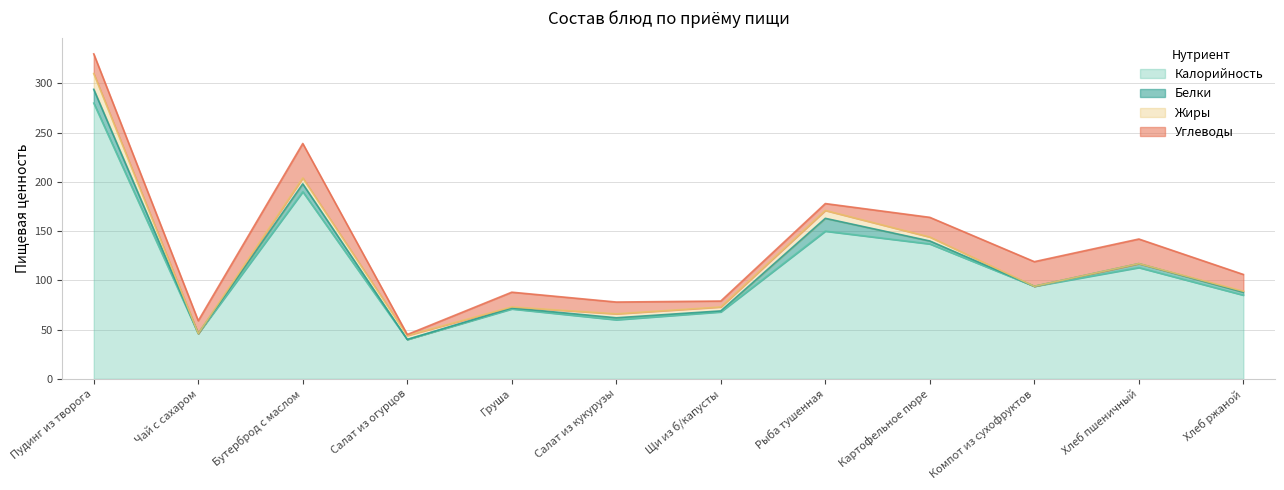

Reading right to left, what are all the values shown in this chart?

Калорийность: Хлеб ржаной=85	Хлеб пшеничный=113	Компот из сухофруктов=94	Картофельное пюре=137	Рыба тушенная=150	Щи из б/капусты=68	Салат из кукурузы=60	Груша=71	Салат из огурцов=40	Бутерброд с маслом=190	Чай с сахаром=46	Пудинг из творога=280
Белки: Хлеб ржаной=3	Хлеб пшеничный=4	Компот из сухофруктов=0	Картофельное пюре=3	Рыба тушенная=13	Щи из б/капусты=1	Салат из кукурузы=2	Груша=1	Салат из огурцов=0	Бутерброд с маслом=8	Чай с сахаром=0	Пудинг из творога=14
Жиры: Хлеб ржаной=1	Хлеб пшеничный=0	Компот из сухофруктов=0	Картофельное пюре=4	Рыба тушенная=8	Щи из б/капусты=4	Салат из кукурузы=4	Груша=1	Салат из огурцов=4	Бутерброд с маслом=6	Чай с сахаром=0	Пудинг из творога=16
Углеводы: Хлеб ржаной=17	Хлеб пшеничный=25	Компот из сухофруктов=25	Картофельное пюре=20	Рыба тушенная=7	Щи из б/капусты=6	Салат из кукурузы=12	Груша=15	Салат из огурцов=1	Бутерброд с маслом=35	Чай с сахаром=13	Пудинг из творога=20